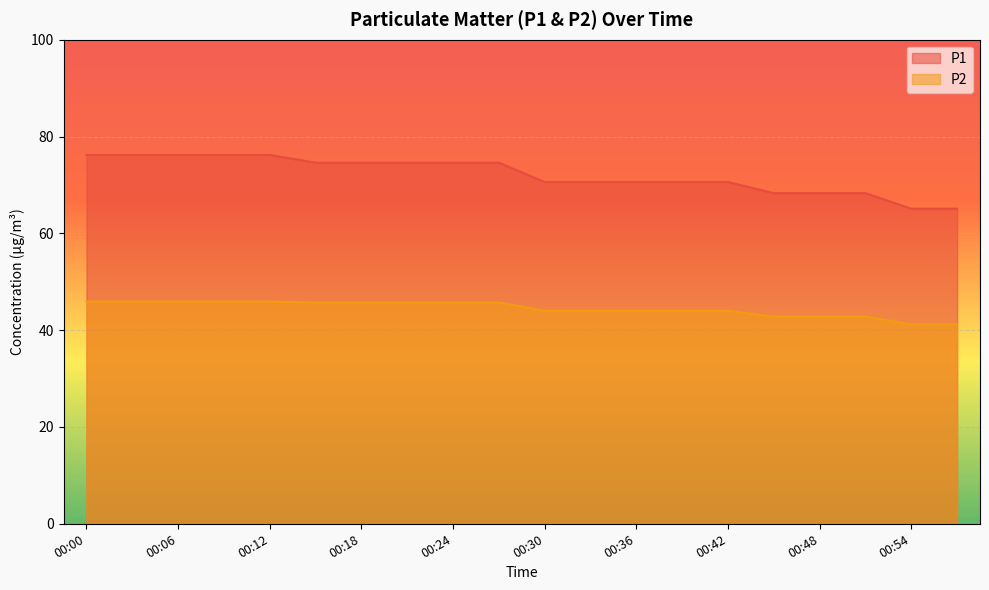

Reading right to left, extract all data points from this chart.

P1: 00:57=65.1	00:54=65.1	00:51=68.3	00:48=68.3	00:45=68.3	00:42=70.6	00:39=70.6	00:36=70.6	00:33=70.6	00:30=70.6	00:27=74.6	00:24=74.6	00:21=74.6	00:18=74.6	00:15=74.6	00:12=76.2	00:09=76.2	00:06=76.2	00:03=76.2	00:00=76.2
P2: 00:57=41.2	00:54=41.2	00:51=42.8	00:48=42.8	00:45=42.8	00:42=44.0	00:39=44.0	00:36=44.0	00:33=44.0	00:30=44.0	00:27=45.7	00:24=45.7	00:21=45.7	00:18=45.7	00:15=45.7	00:12=45.9	00:09=45.9	00:06=45.9	00:03=45.9	00:00=45.9